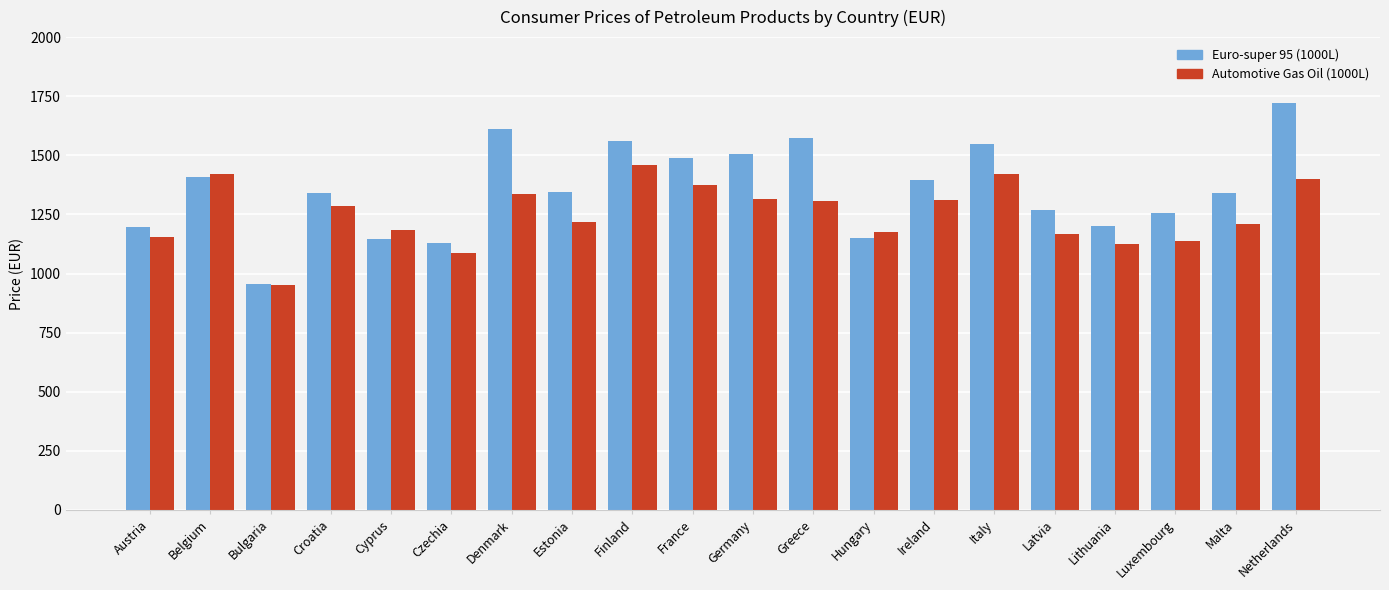

At which label does Euro-super 95 (1000L) first exceed 1346?

Belgium